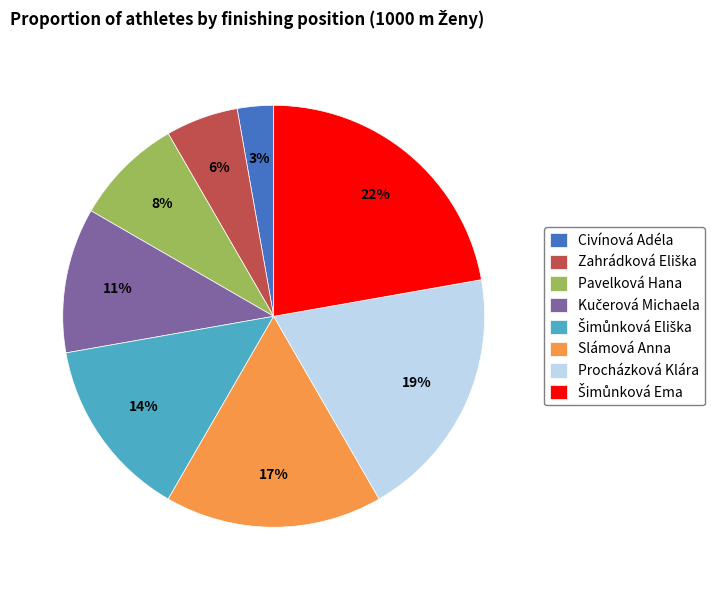

How many slices are in this pie chart?

8